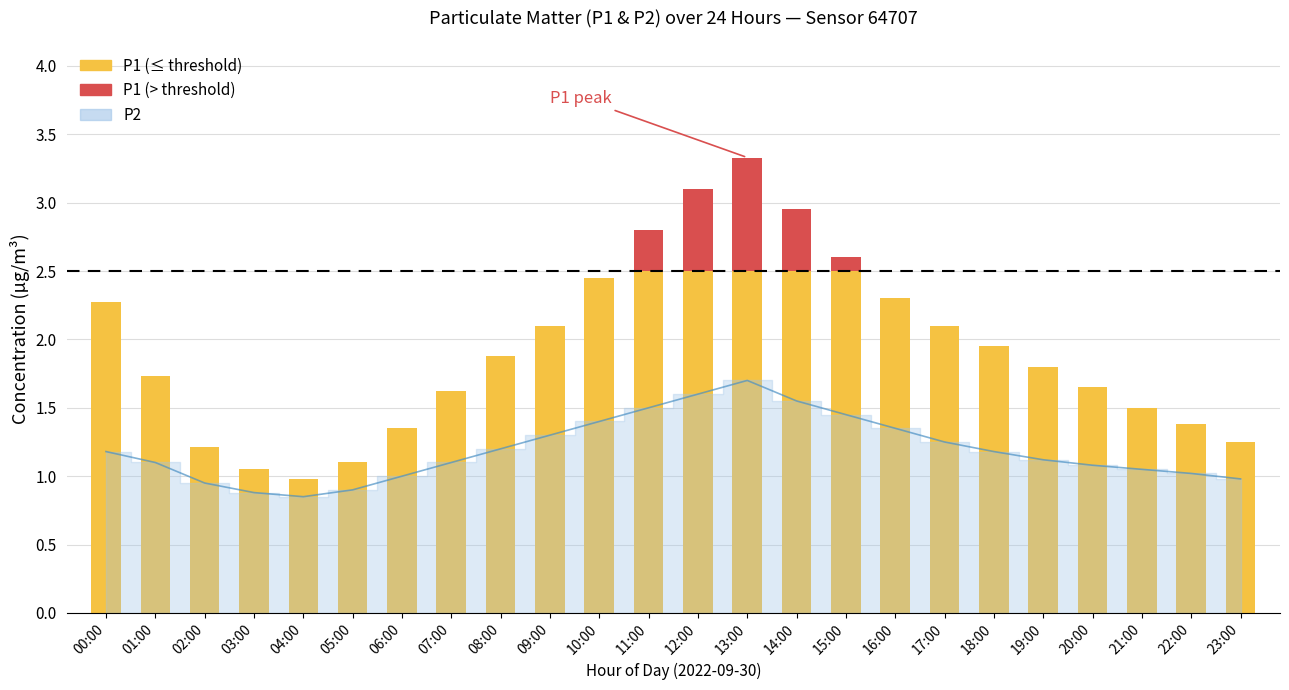

What is the label of the 11th bar from the left?

10:00